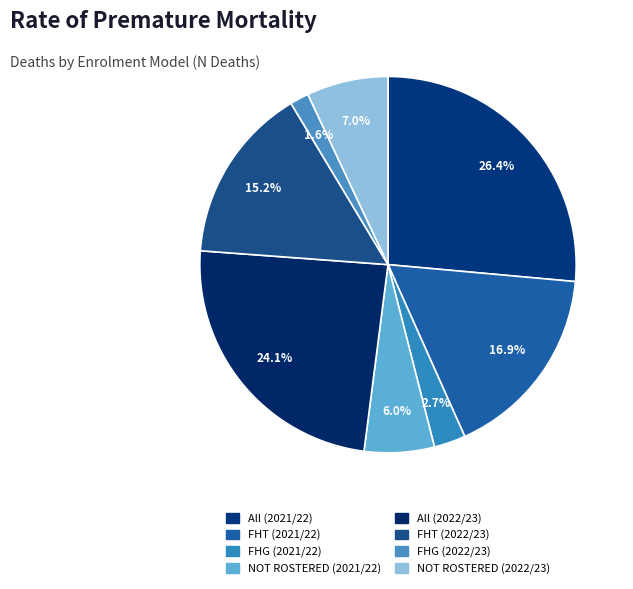

Count the number of slices in the pie.

8